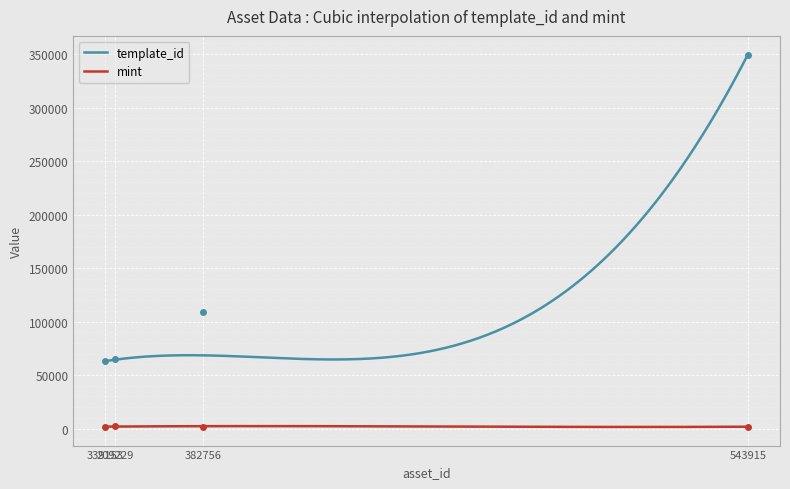

True or false: mint and template_id intersect in this chart.

False